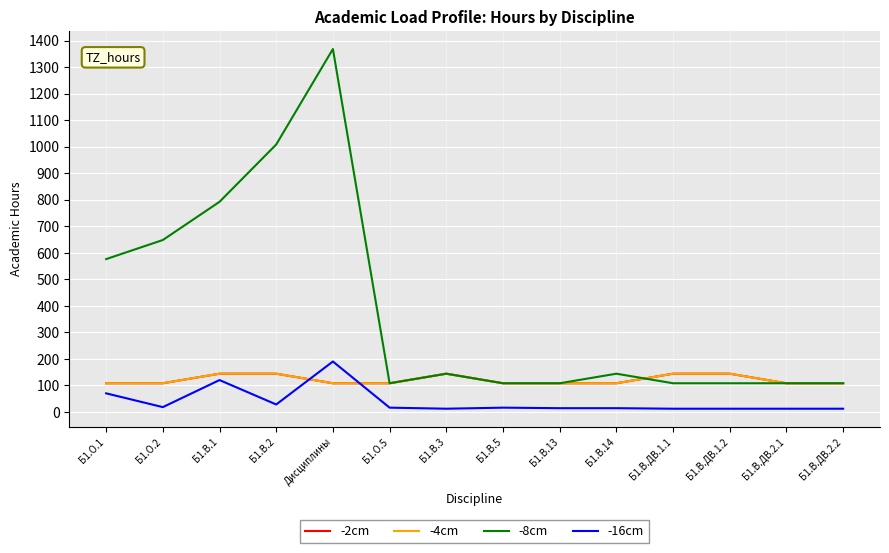

How many interior local peaks does the -4cm series have?

1